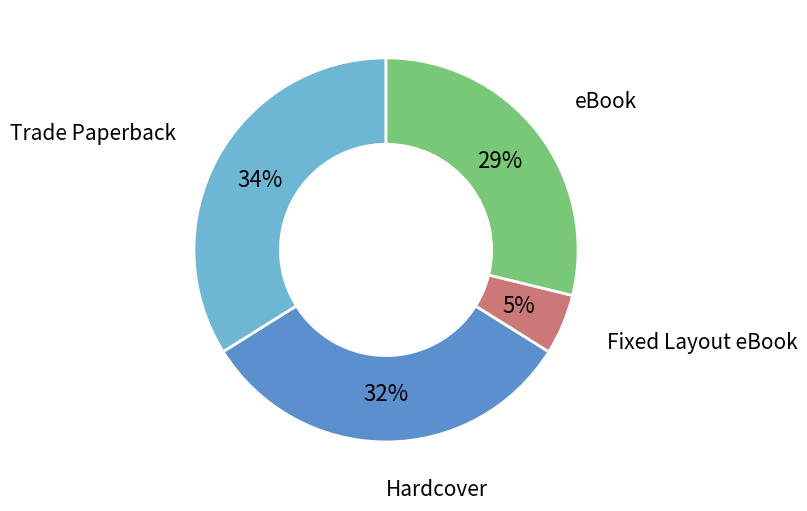

How many slices are in this pie chart?

4